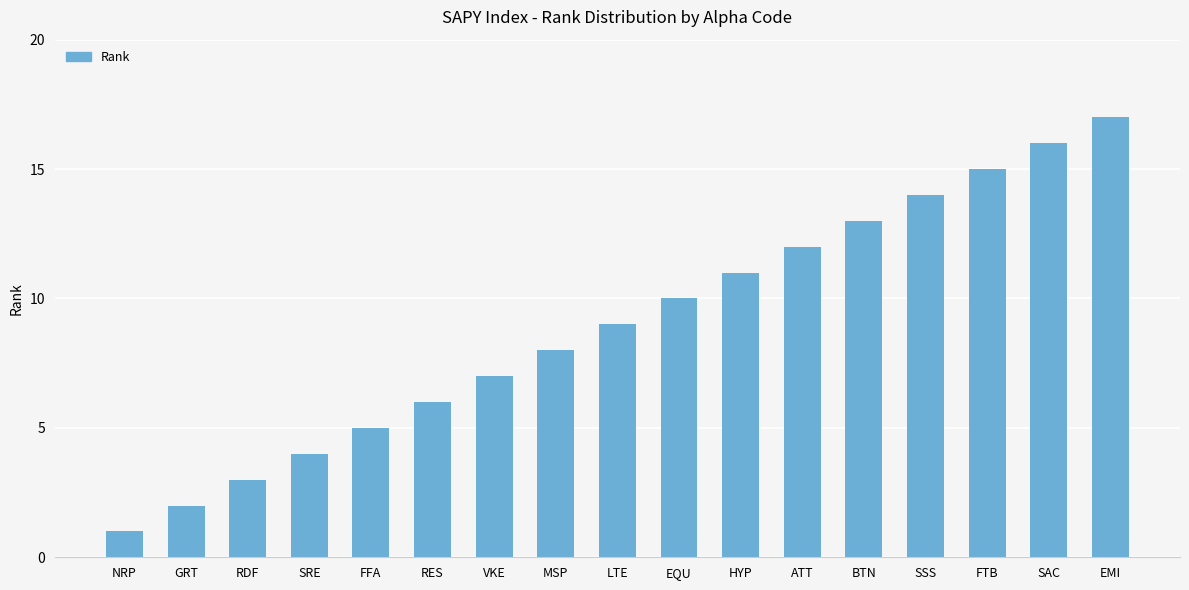

What is the sum of the values at SAC and MSP?

24